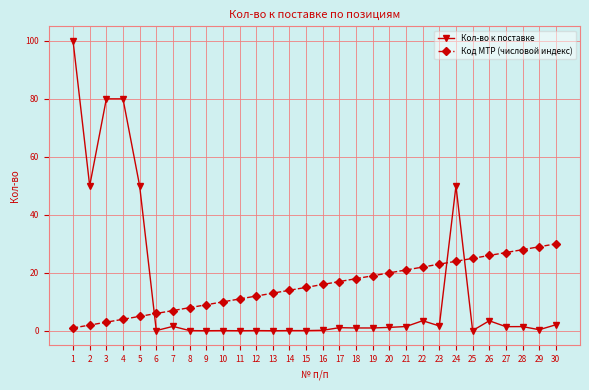

At which category does Кол-во к поставке reach its first local valley?

2